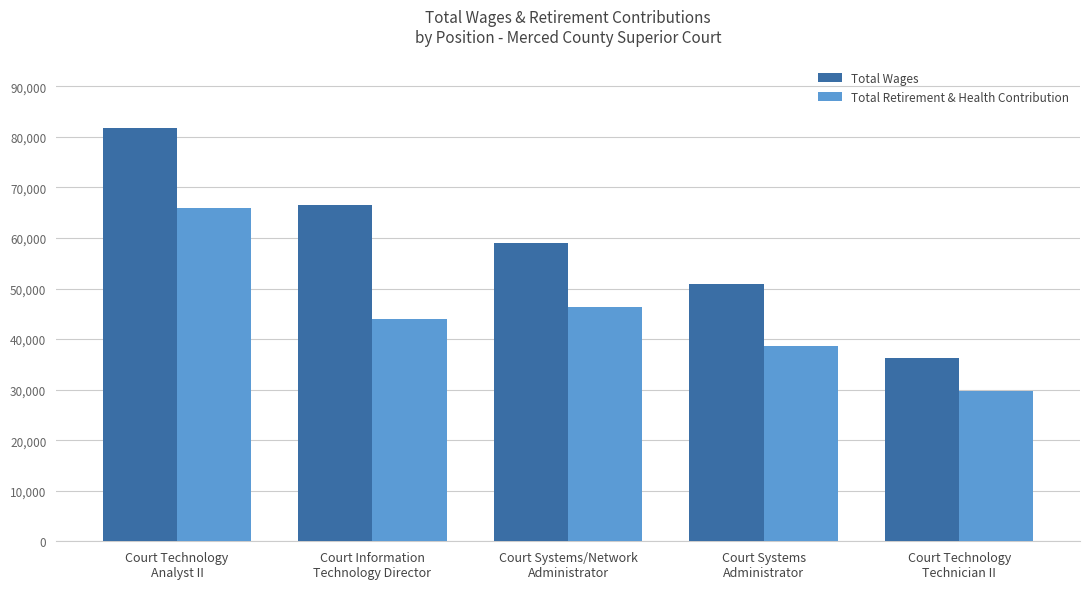

Does the chart contain any negative values?

No